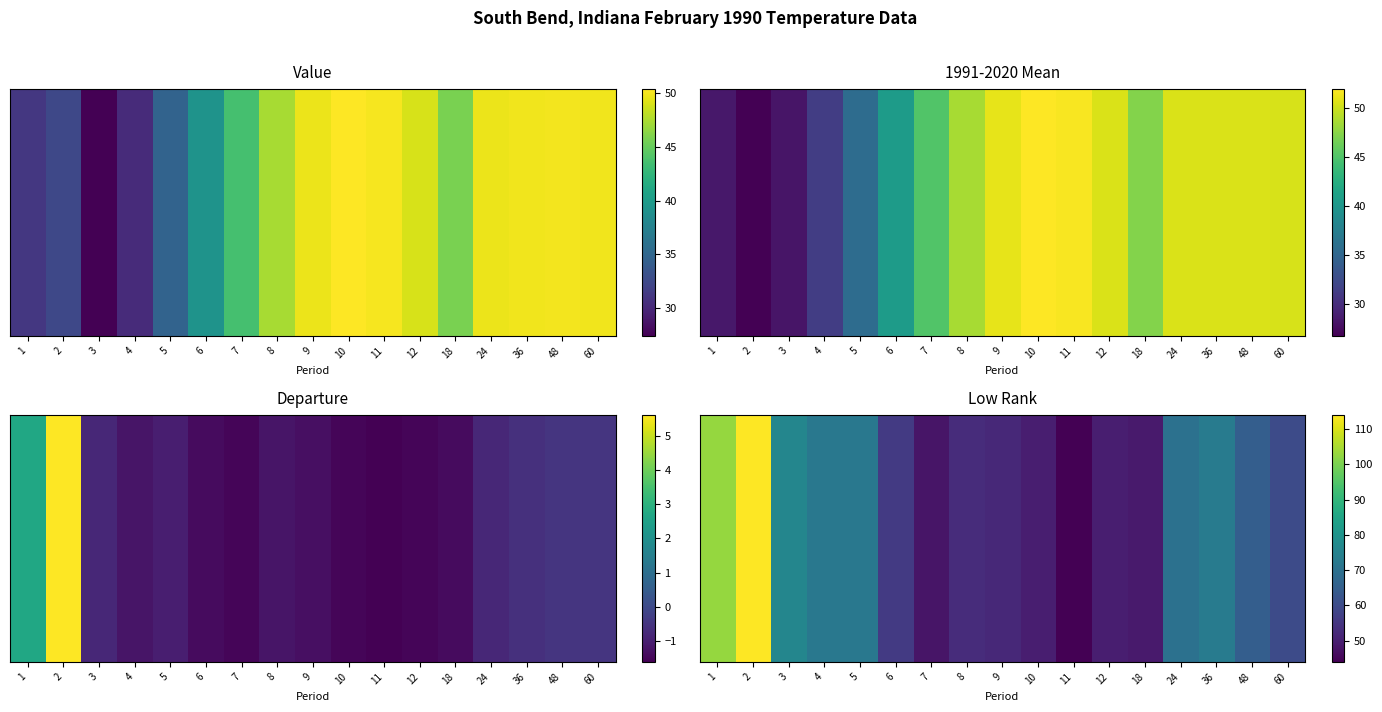

The value at 24 is 70. True or false?

True